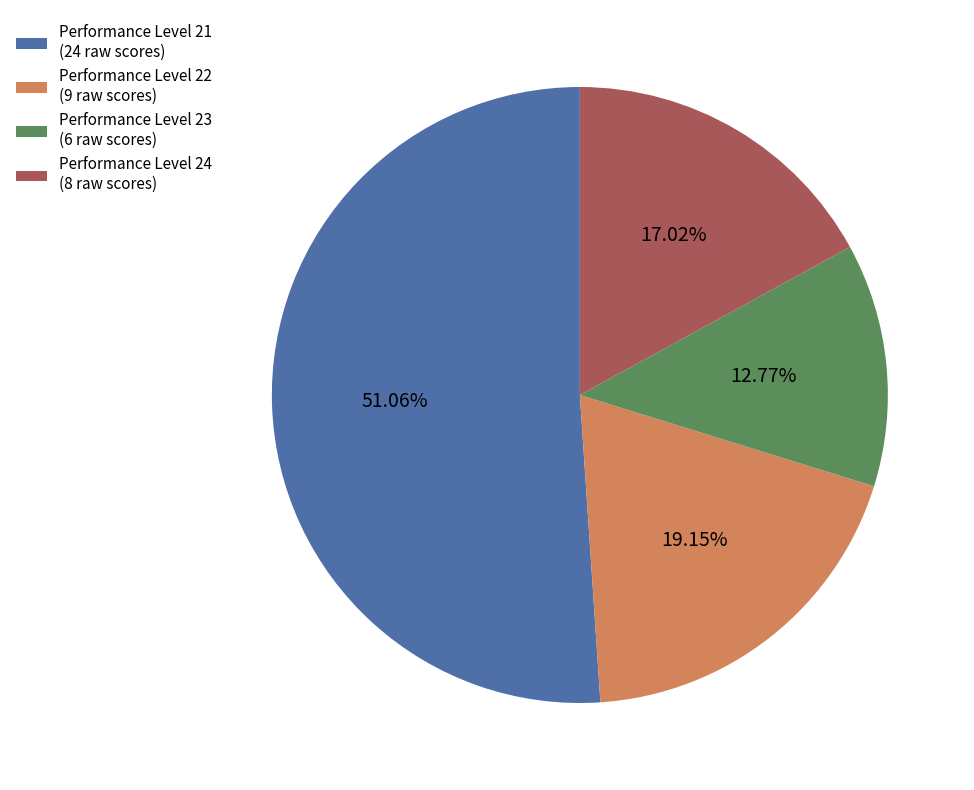

How many slices are in this pie chart?

4